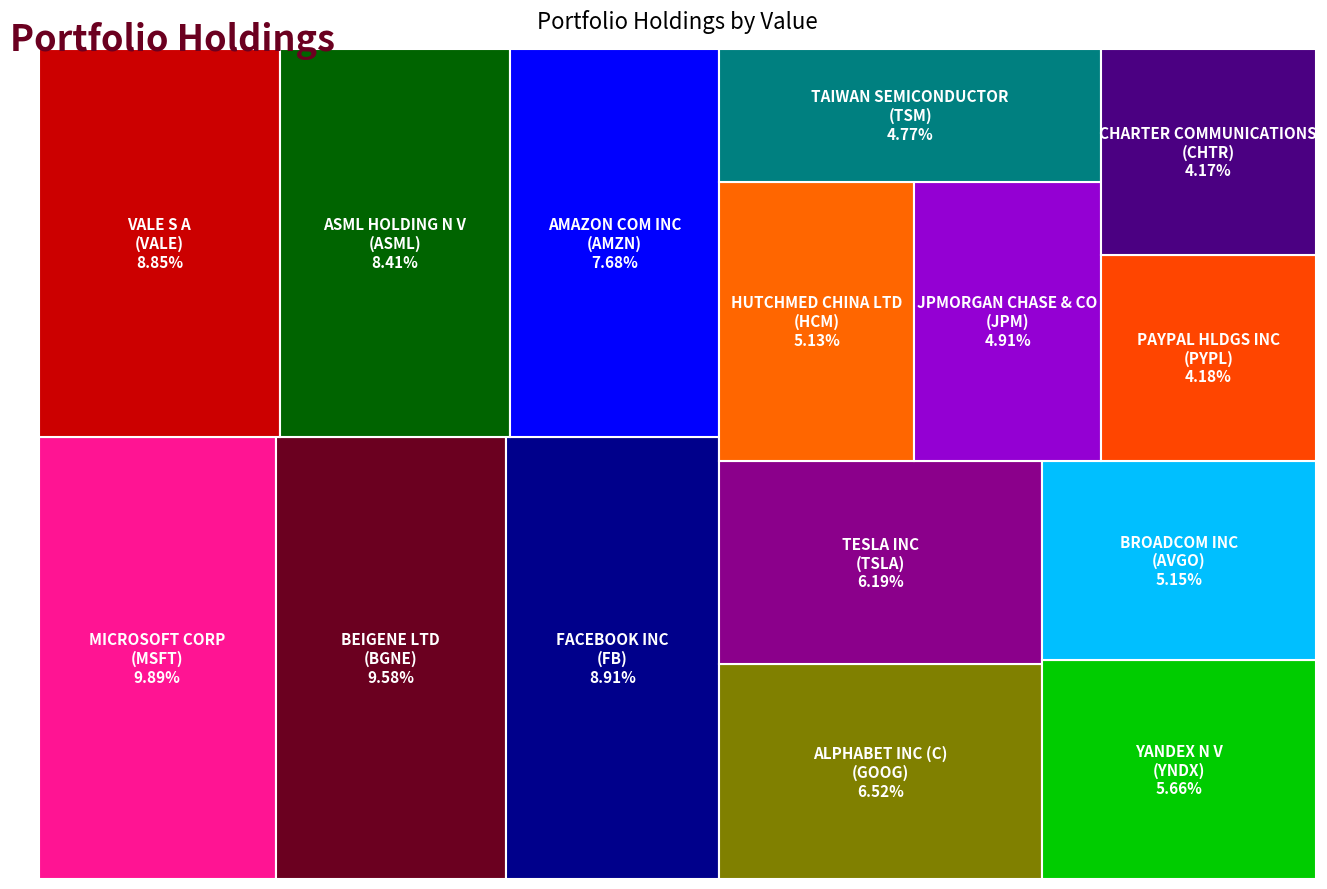

Reading left to right, transcribe all the data shown in this chart.

332449000	321864000	299532000	297344000	282462000	257947000	219110000	207941000	190347000	173219000	172461000	164880000	160376000	140378000	140195000